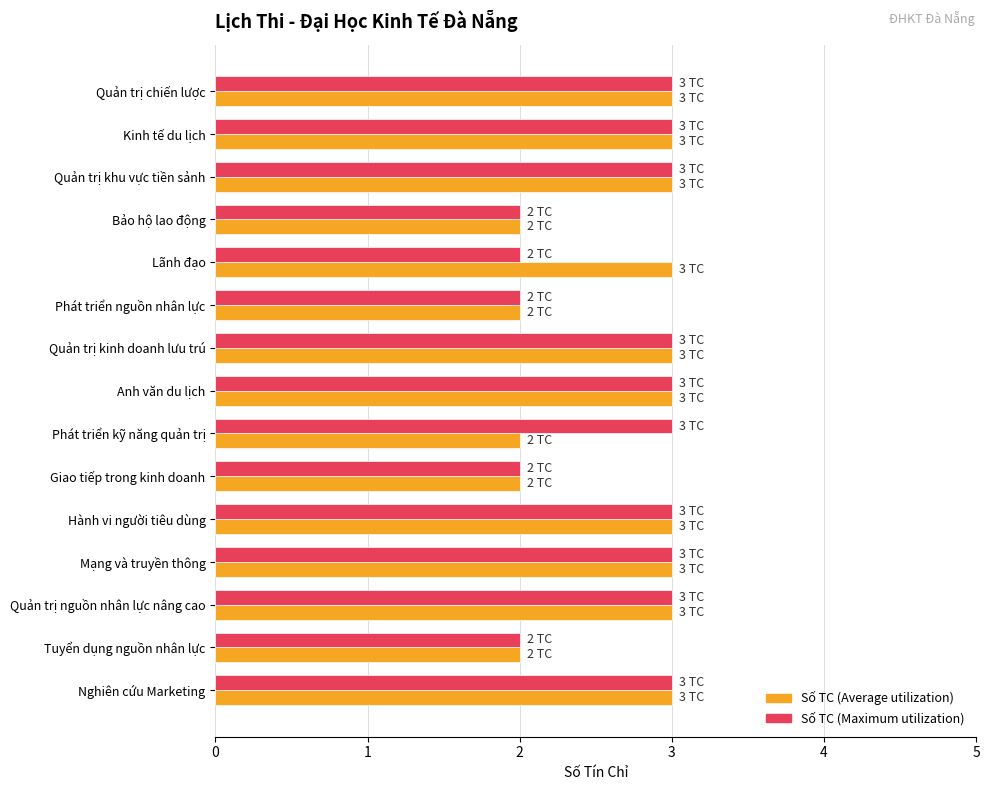

What is the total value across all series at Lãnh đạo?

5